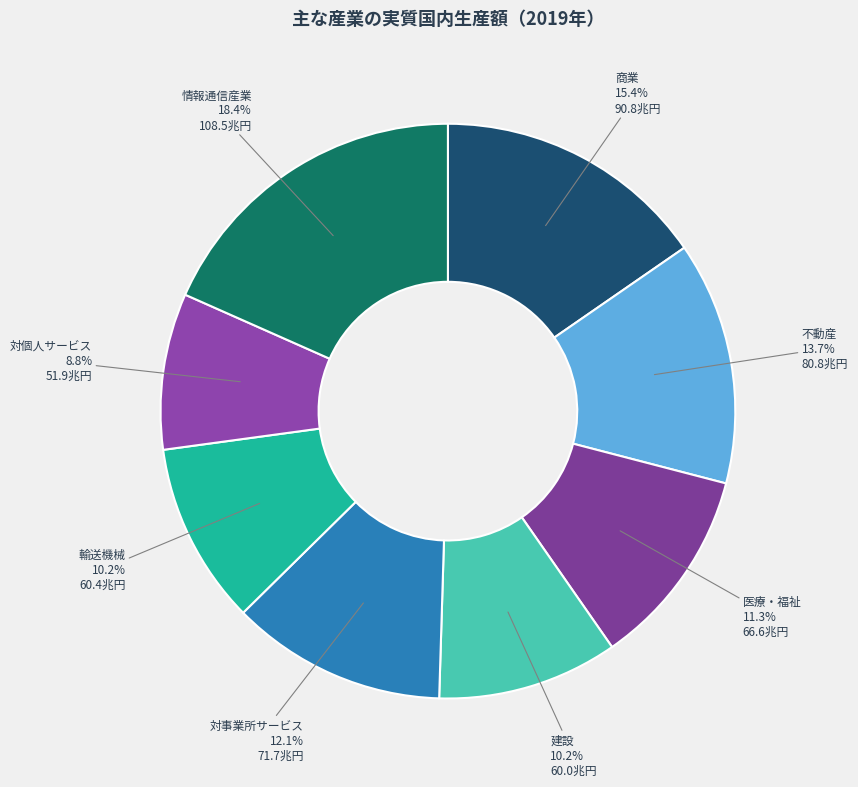

True or false: 不動産 accounts for 19% of the total.

False